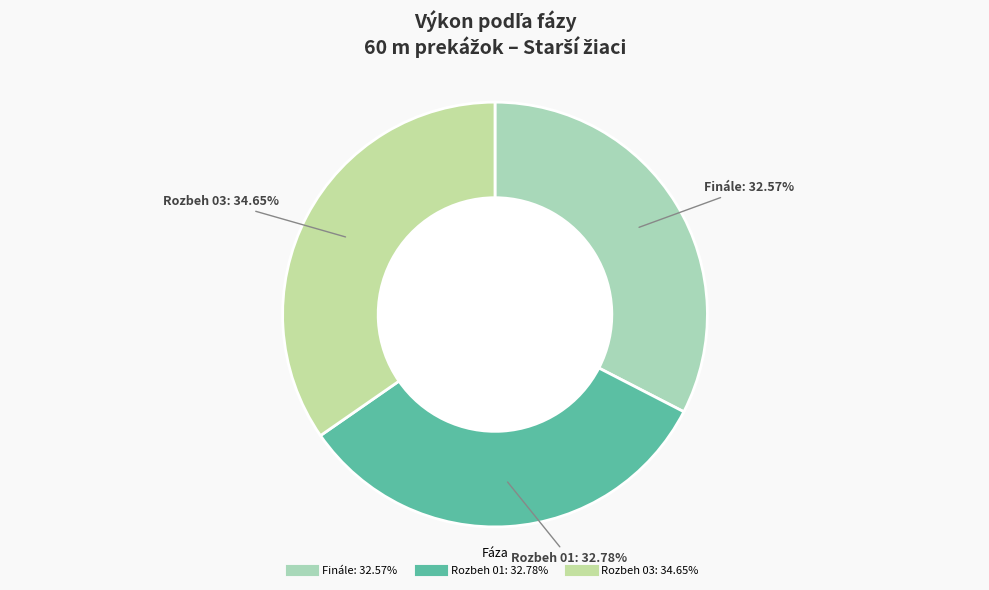

What portion of the pie excludes Rozbeh 03?

65.3%